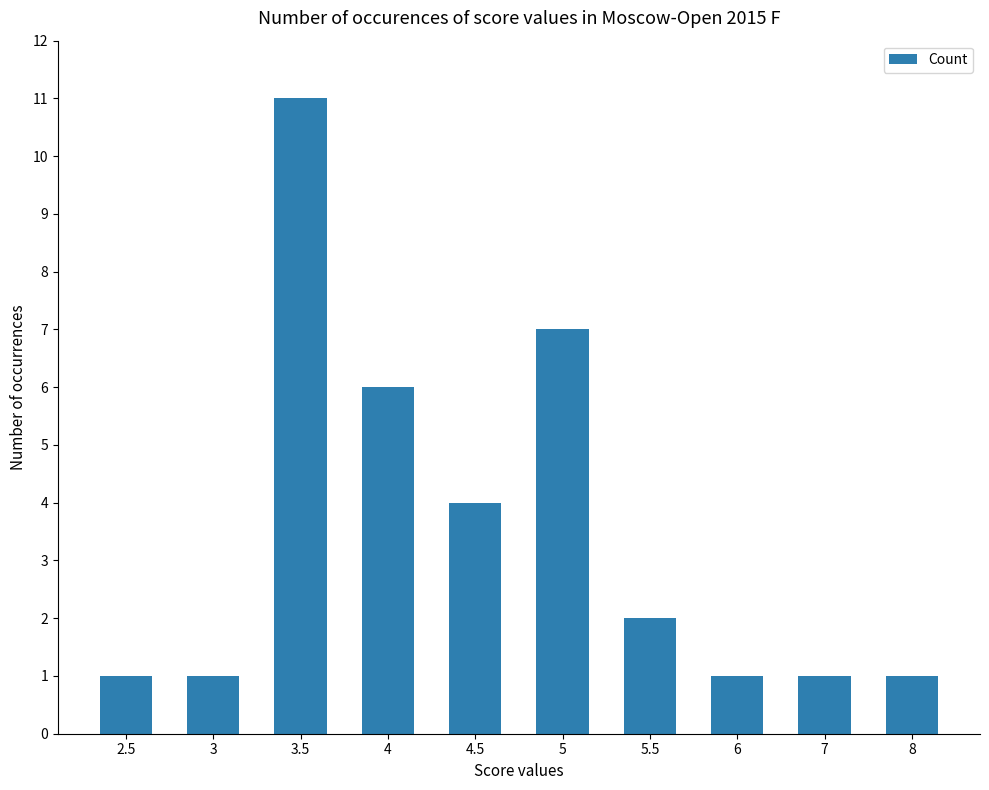

What is the label of the 3rd bar from the left?

3.5